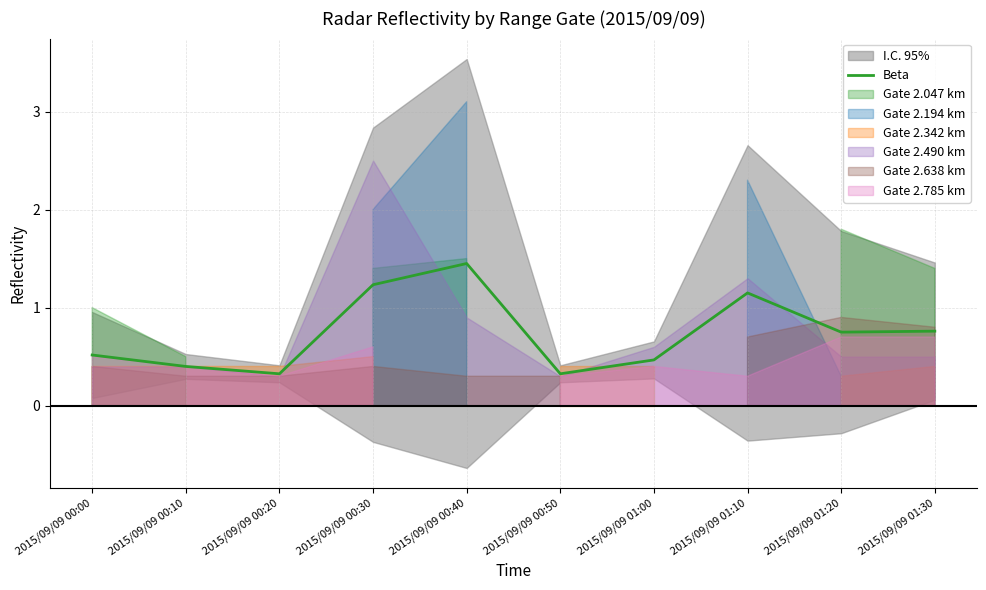

Reading right to left, what are all the values shown in this chart?

2015/09/09 01:30=0.8	2015/09/09 01:20=0.8	2015/09/09 01:10=1.1	2015/09/09 01:00=0.5	2015/09/09 00:50=0.3	2015/09/09 00:40=1.4	2015/09/09 00:30=1.2	2015/09/09 00:20=0.3	2015/09/09 00:10=0.4	2015/09/09 00:00=0.5